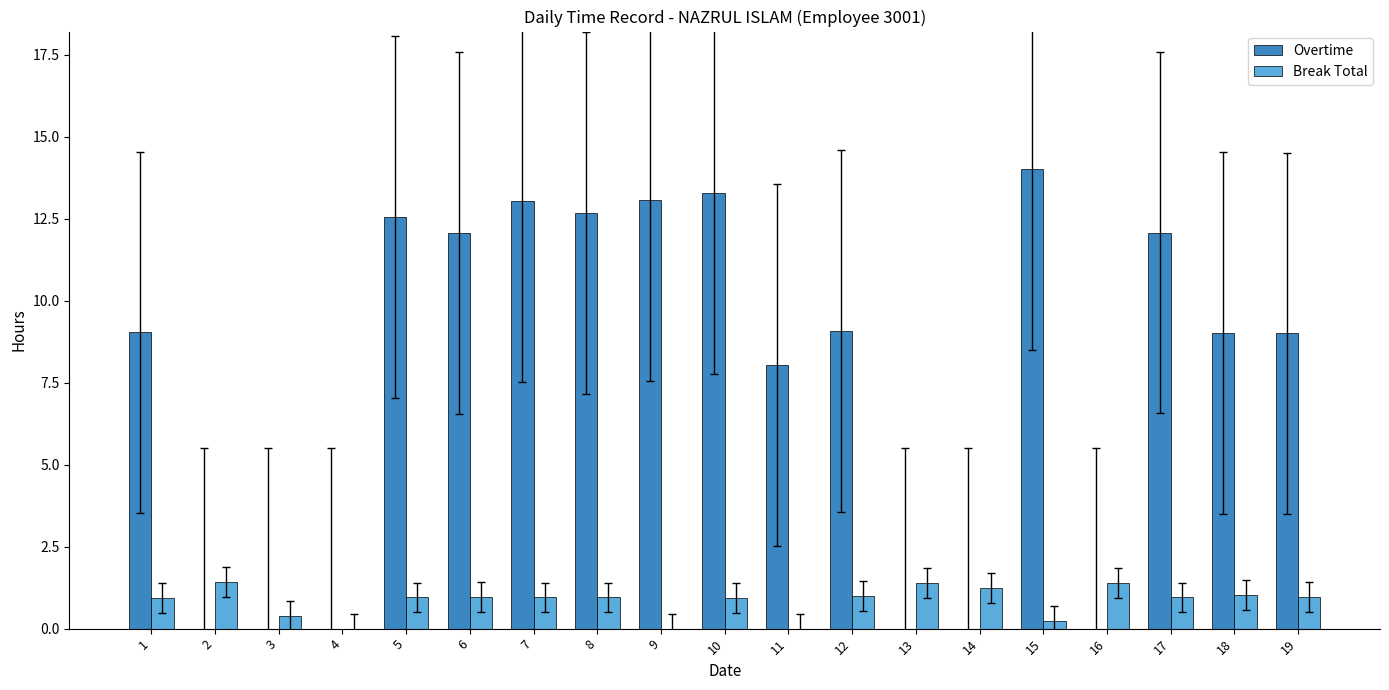

Does the chart contain stacked bars?

No